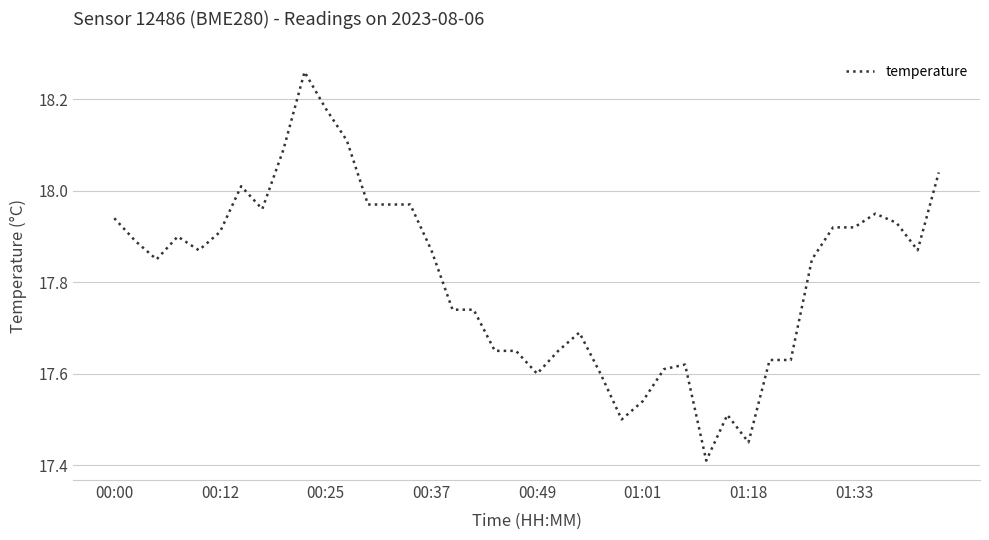

Does the chart have visible grid lines?

Yes